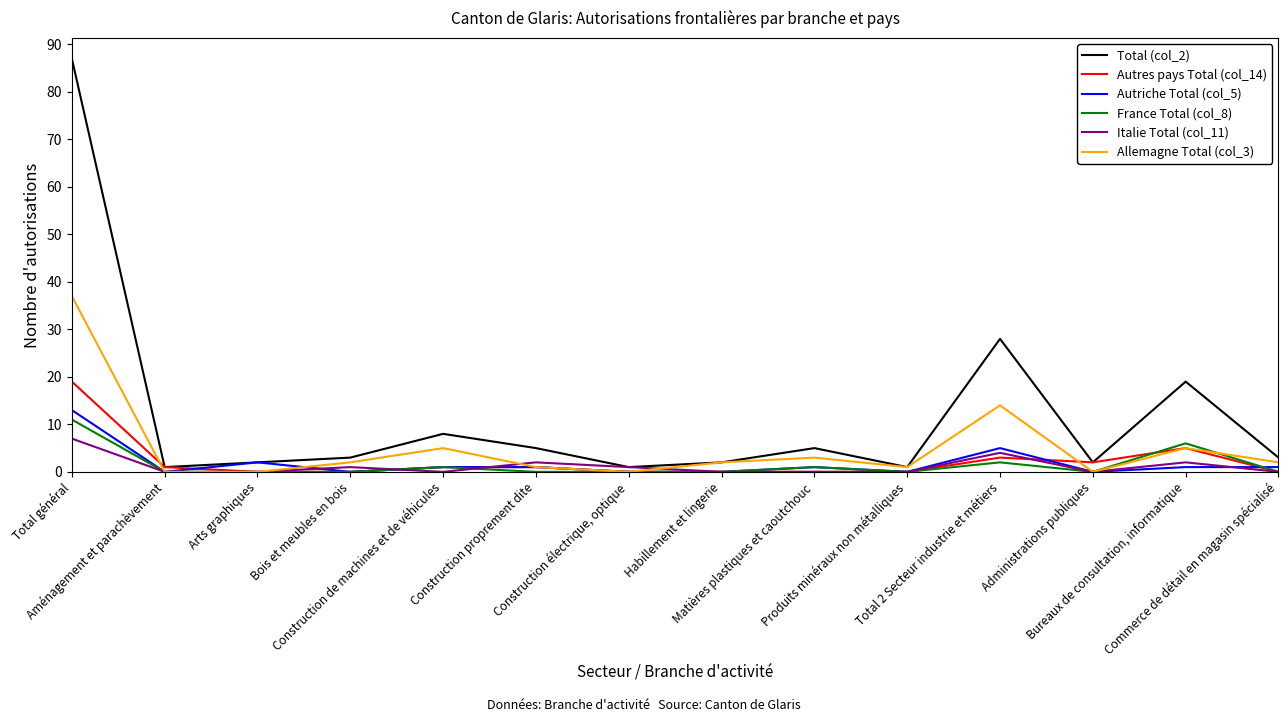

What is the sum of the Italie Total (col_11) values at Aménagement et parachèvement and Bureaux de consultation, informatique?

2